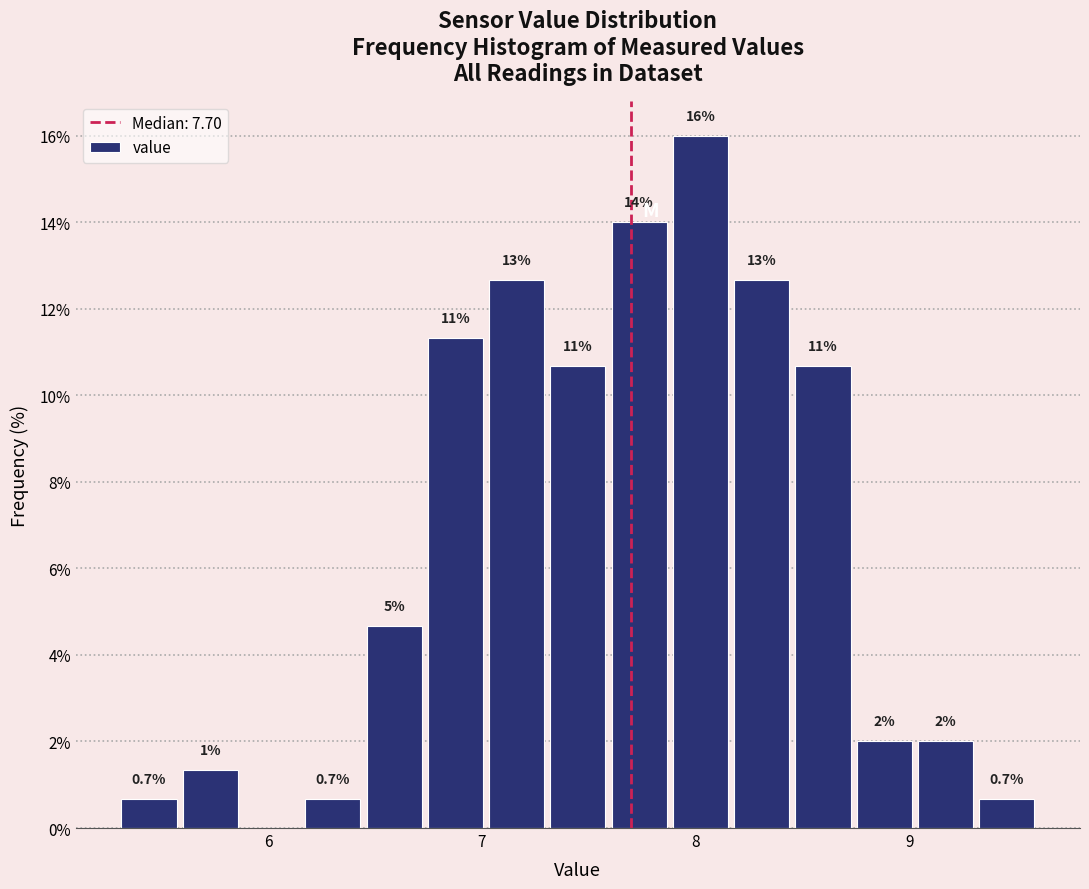

Around what value on the x-axis is the tallest bar? Give the approximate position of its centre, as read against the axis.

8.0